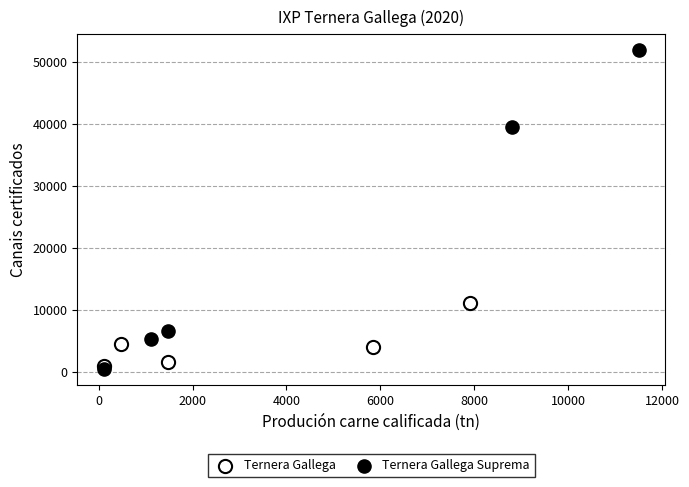

Which series has the largest Y range (max minus min)?

Ternera Gallega Suprema